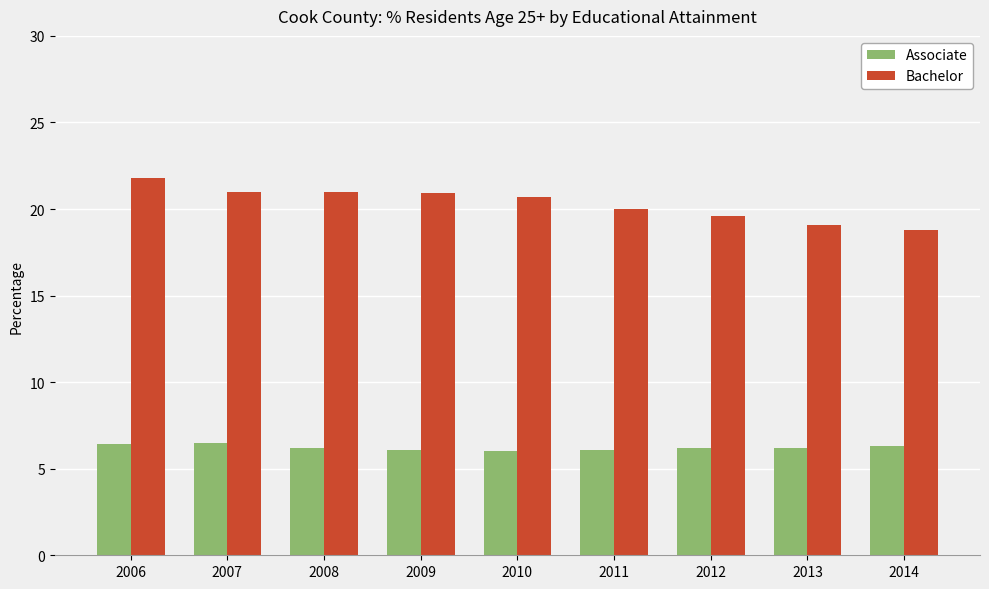

Reading left to right, list all the values displayed in this chart.

Associate: 2006=0.1	2007=0.1	2008=0.1	2009=0.1	2010=0.1	2011=0.1	2012=0.1	2013=0.1	2014=0.1
Bachelor: 2006=0.2	2007=0.2	2008=0.2	2009=0.2	2010=0.2	2011=0.2	2012=0.2	2013=0.2	2014=0.2